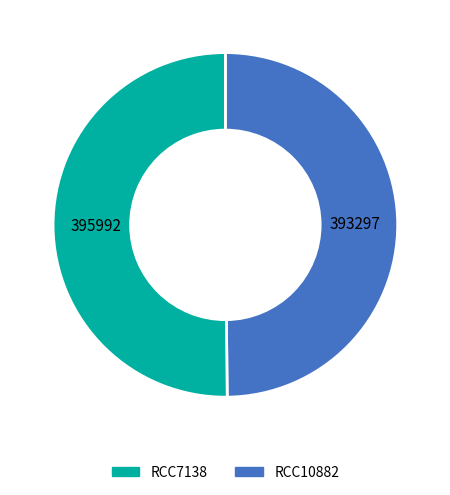

Is there any slice that represents more than half of the pie?

Yes